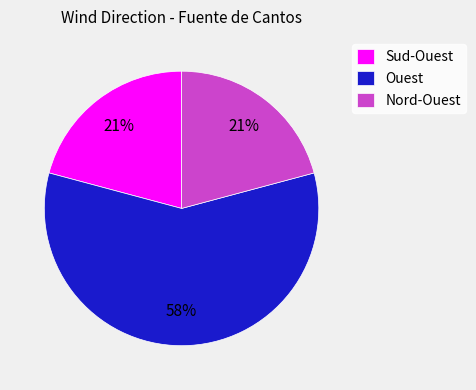

Approximately how many times larger is the value at Sud-Ouest compared to Nord-Ouest?

1.0